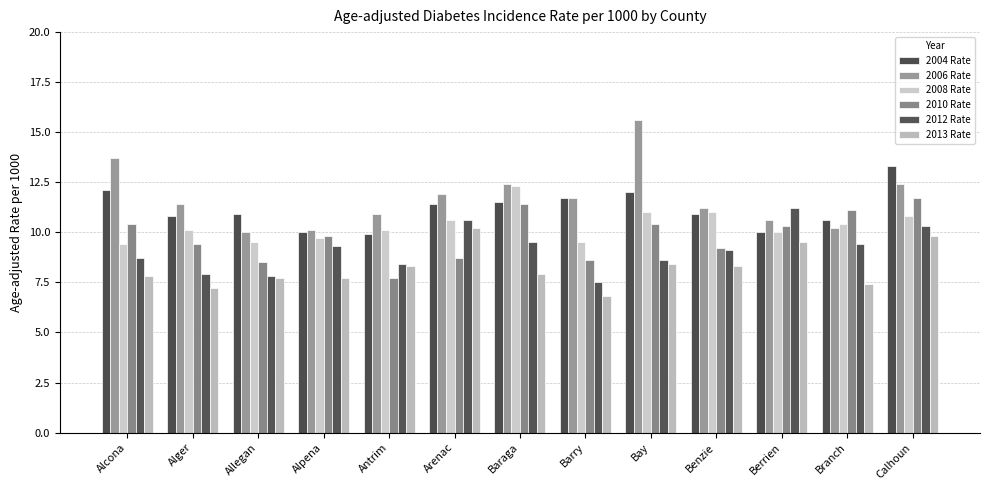

What is the difference between the highest and lowest values at Arenac?

3.2